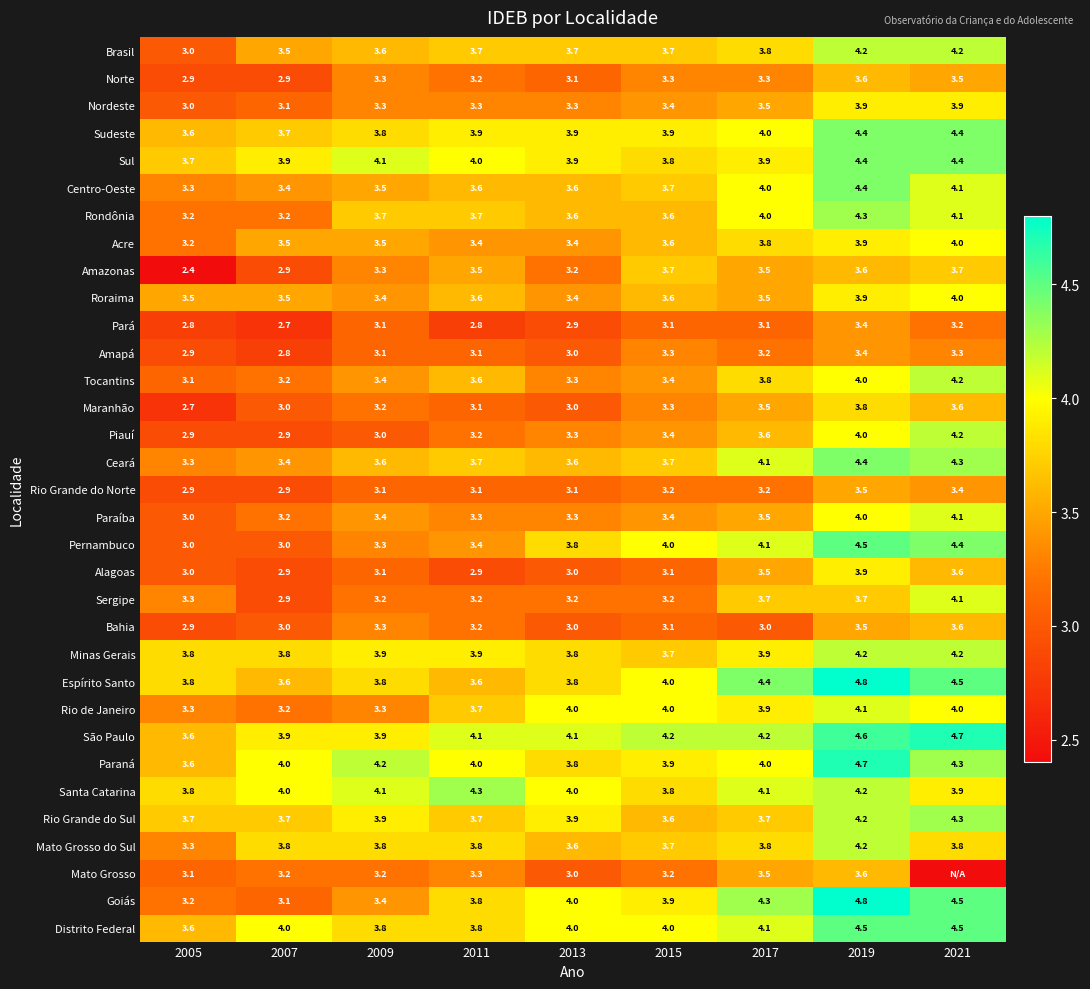

Where is Minas Gerais nearest to the value 3?

2015